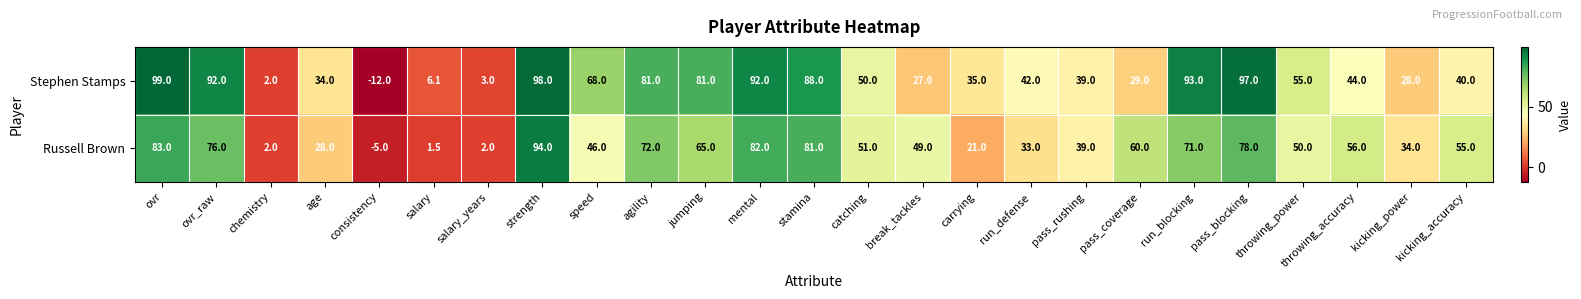

List the series in order of their peak value, lowest first.

Russell Brown, Stephen Stamps